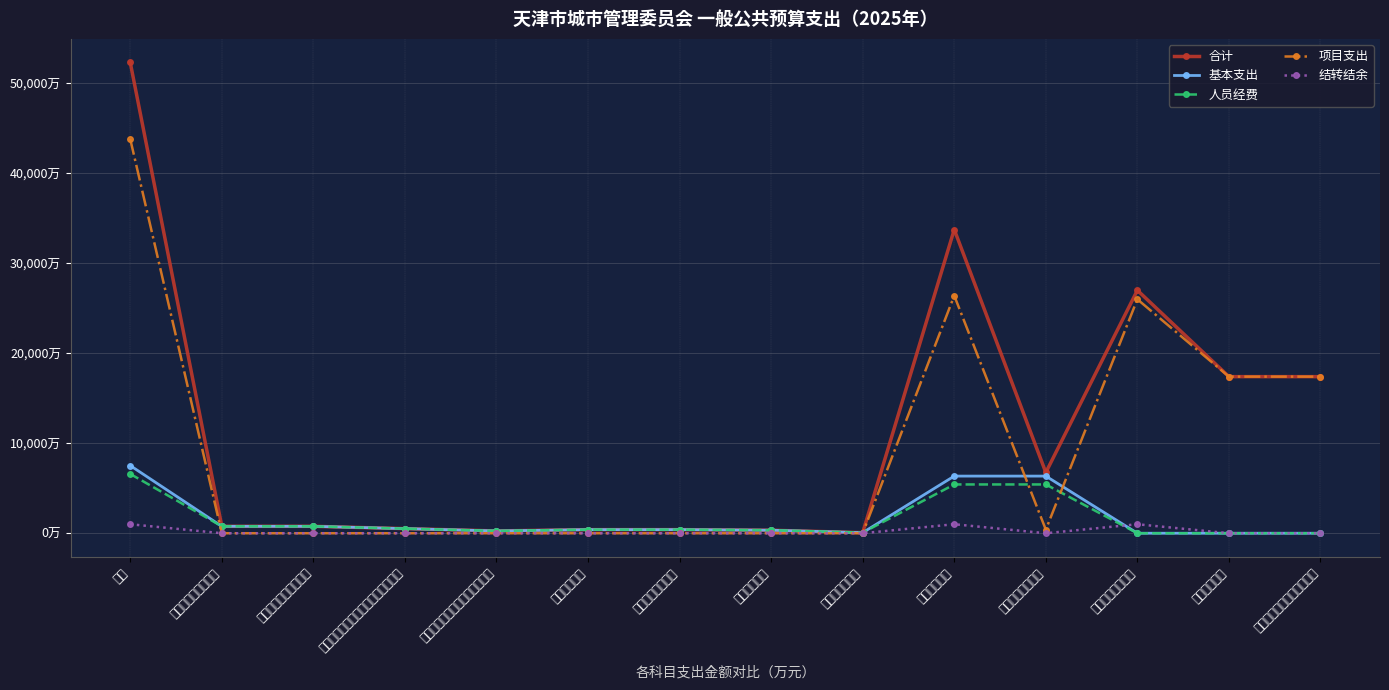

What is the difference between the maximum and minimum values in the 人员经费 series?

6590.5